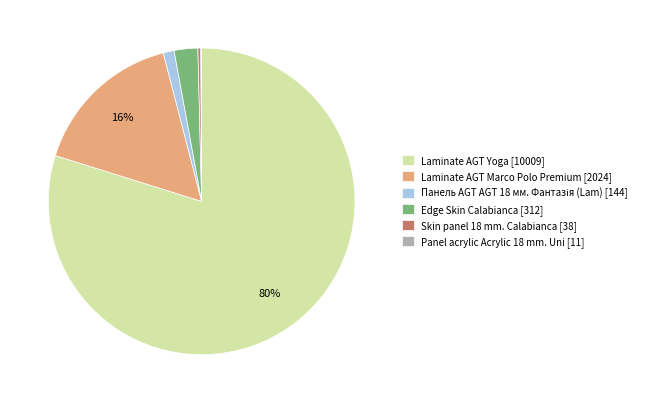

True or false: Skin panel 18 mm. Calabianca [38] accounts for 0% of the total.

True